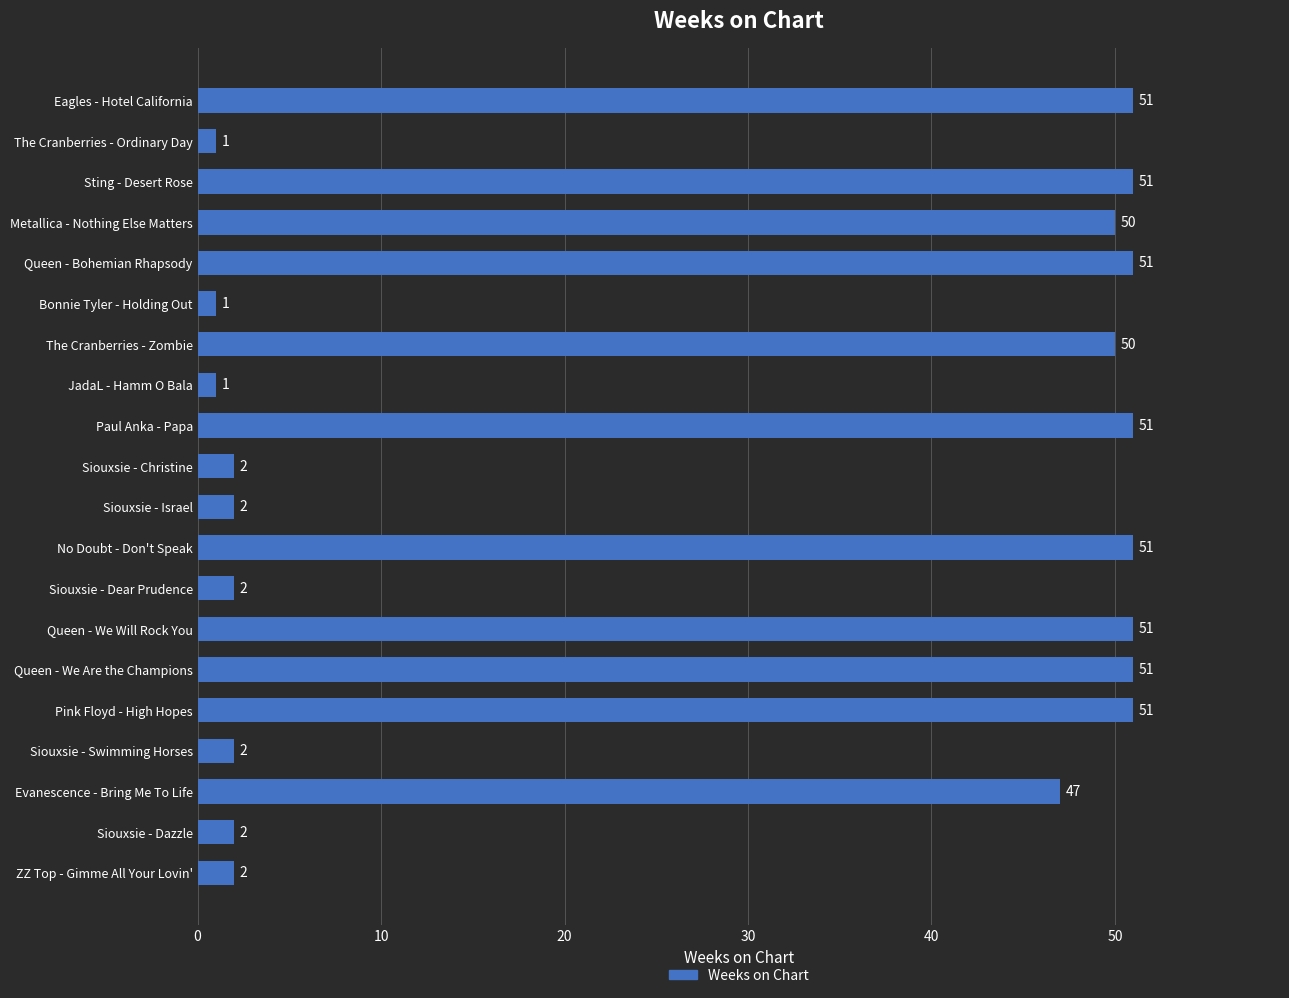

At which label is the value closest to 26?

Evanescence - Bring Me To Life